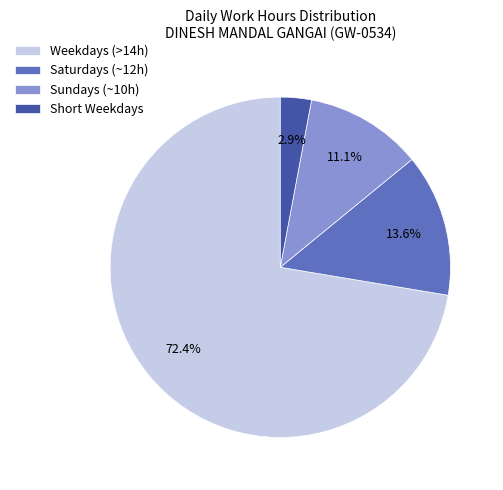

Combined, do Sundays (~10h) and Saturdays (~12h) account for over 50%?

No